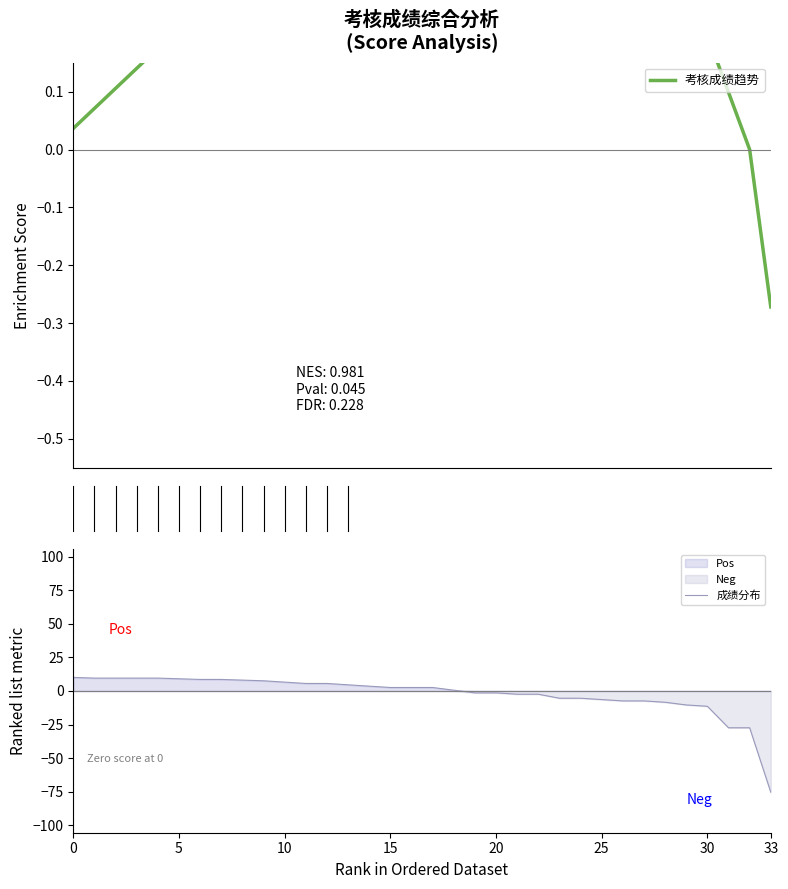

True or false: 成绩分布 has more than 1 points higher than both neighbors.

False